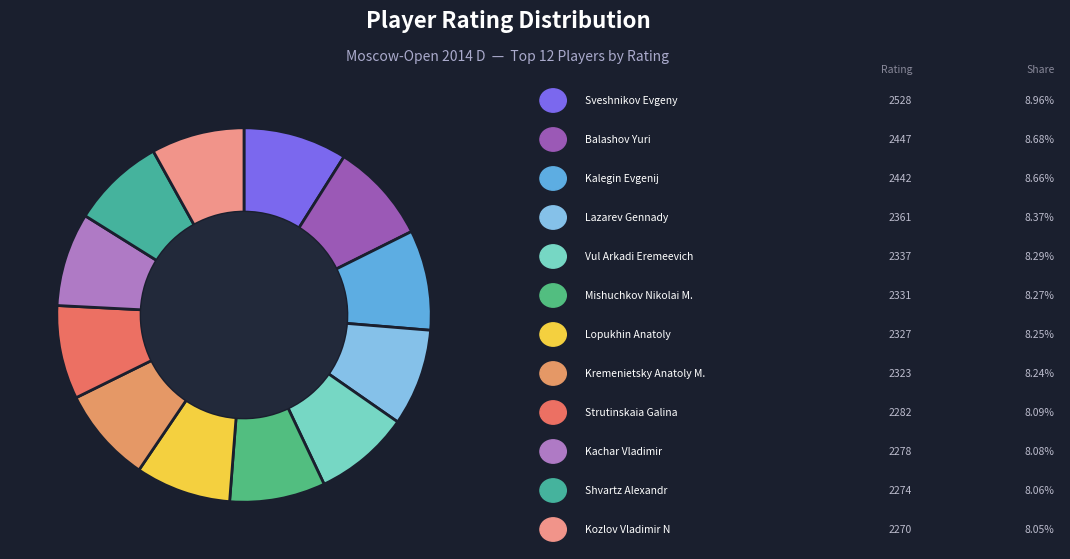

How many slices are in this pie chart?

12